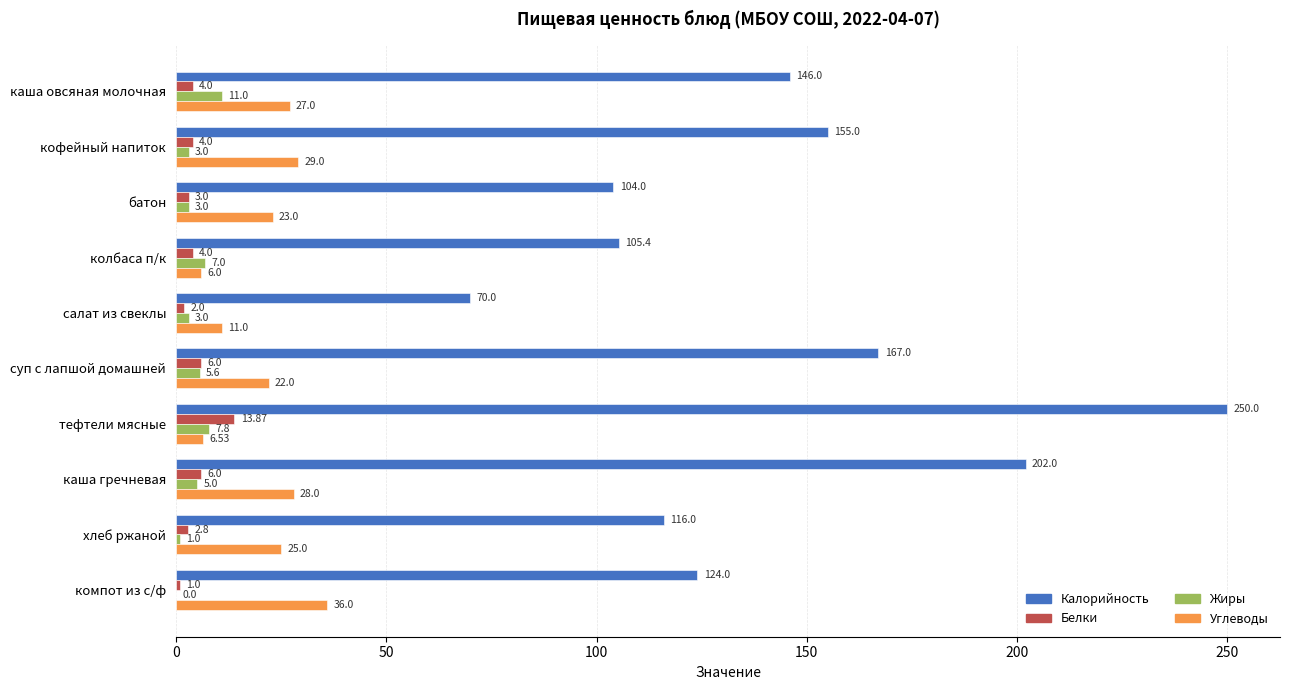

What is the sum of the Жиры values at компот из с/ф and хлеб ржаной?

1.0